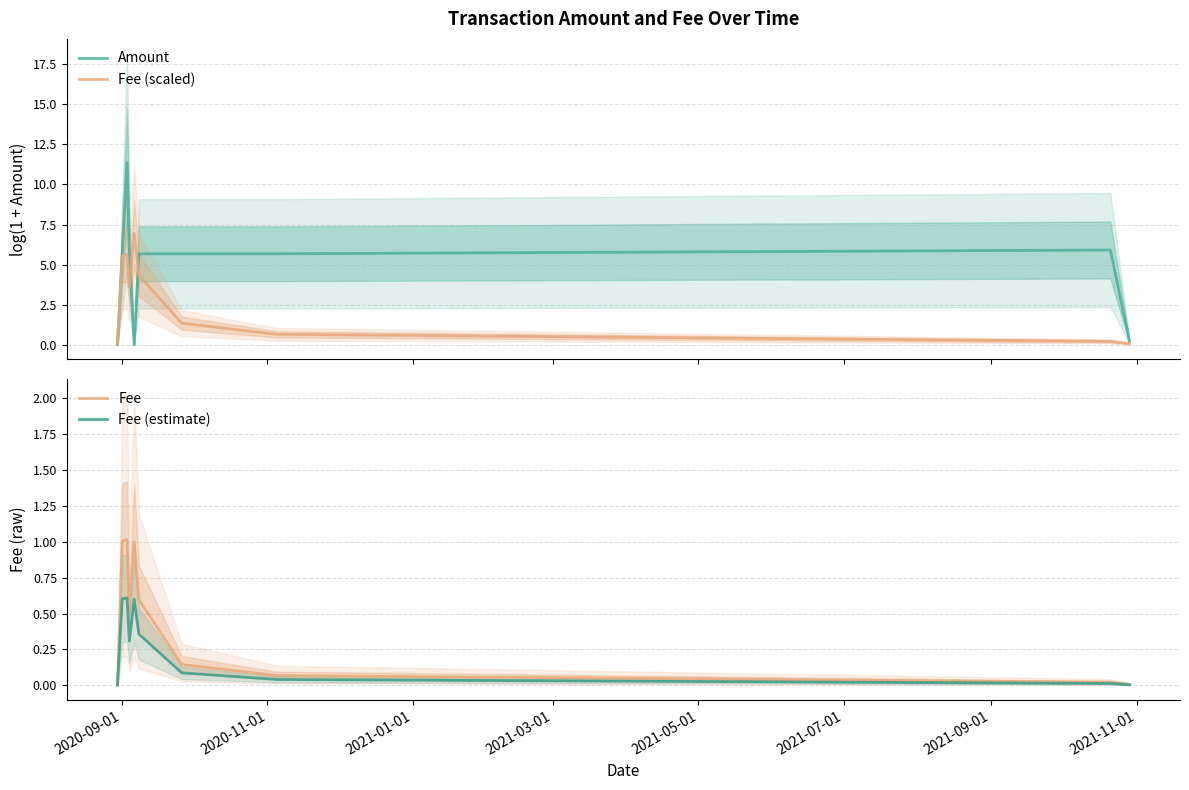

True or false: Fee (estimate) has more than 2 interior local peaks.

False